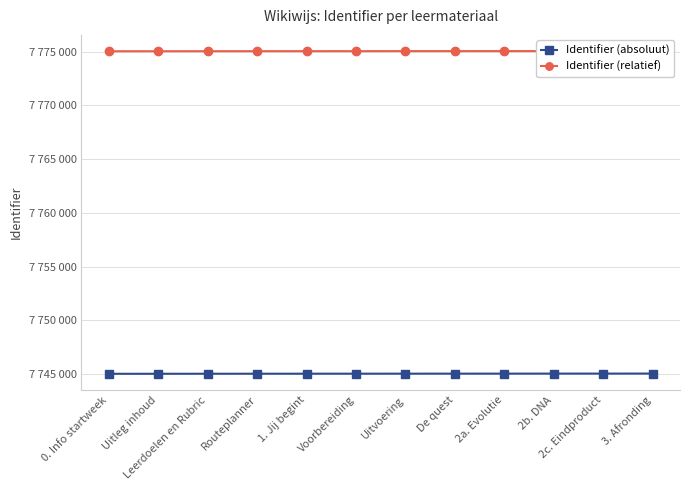

What is the maximum value for Identifier (relatief)?

7775064